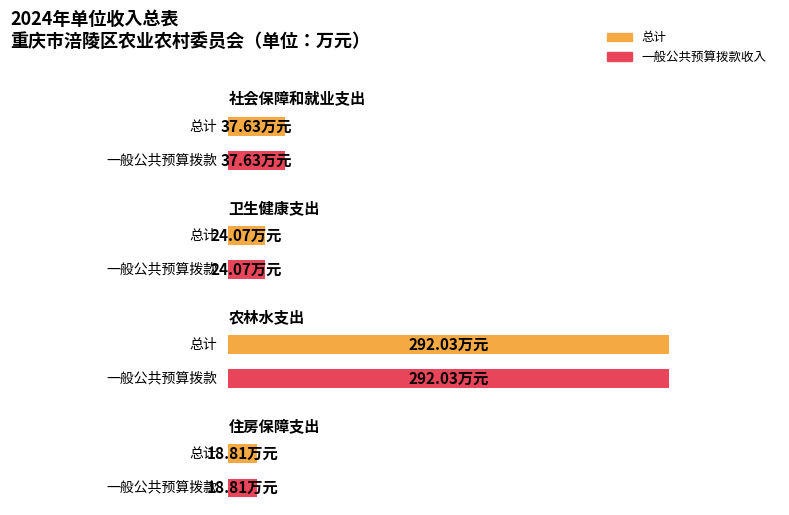

True or false: 一般公共预算拨款收入 has a value of 292.0 at 农林水支出.

True